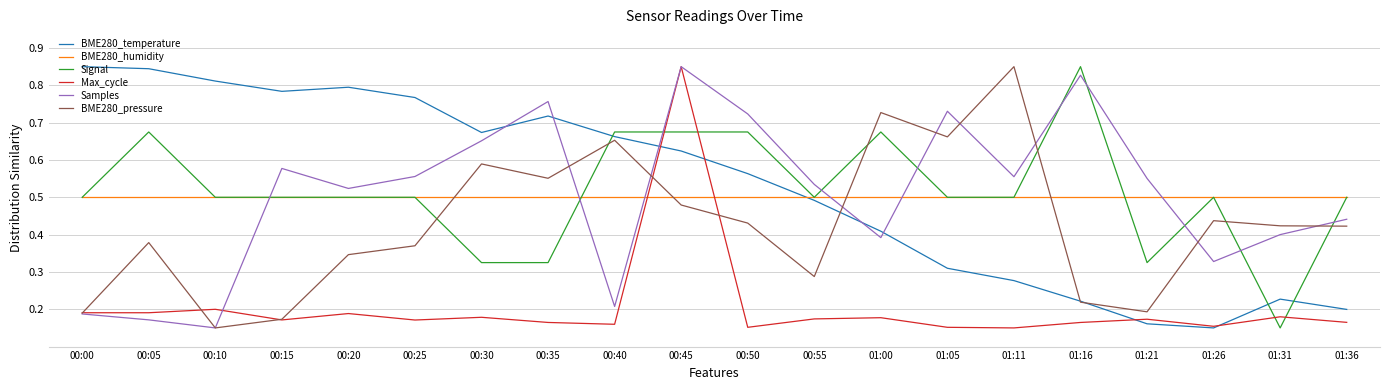

Is it true that Samples equals 0.3 at 00:55?

False